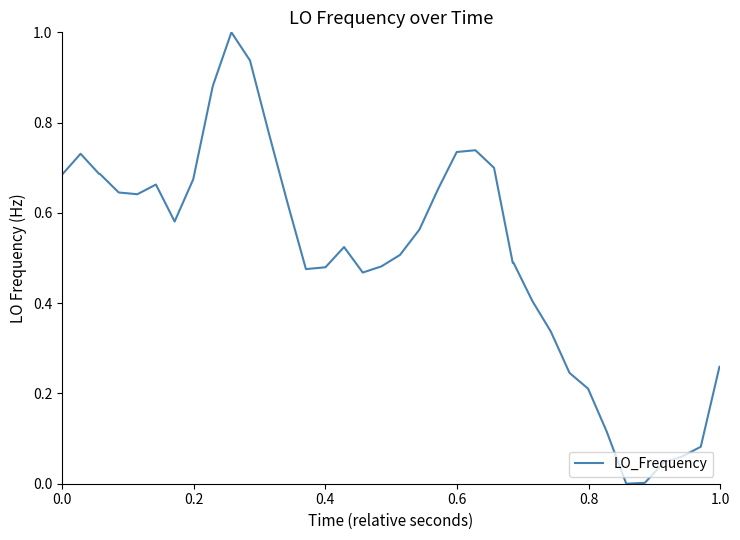

What is the difference between the maximum and minimum values?

1.0